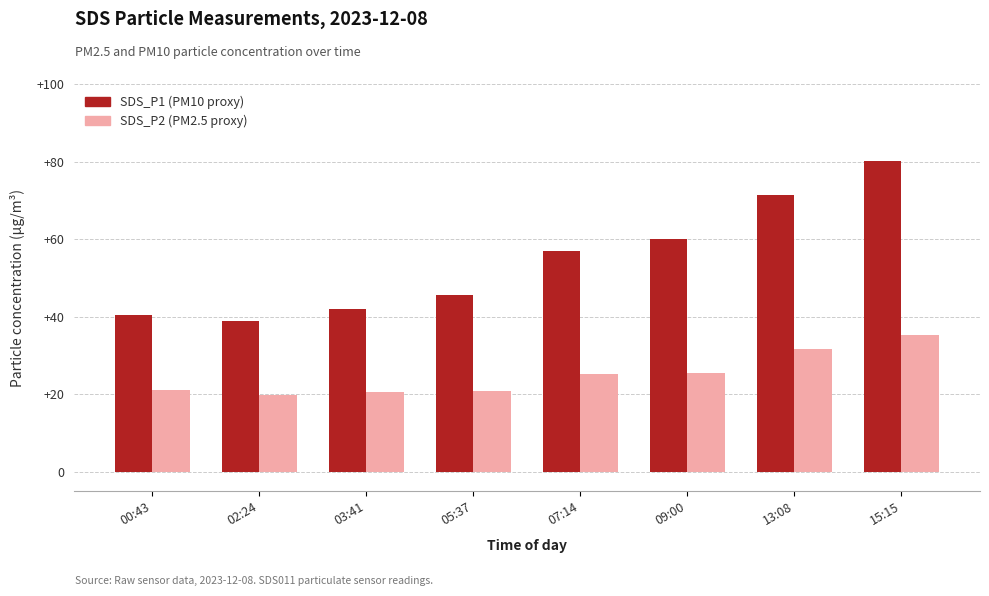

What position from the left is 15:15?

8